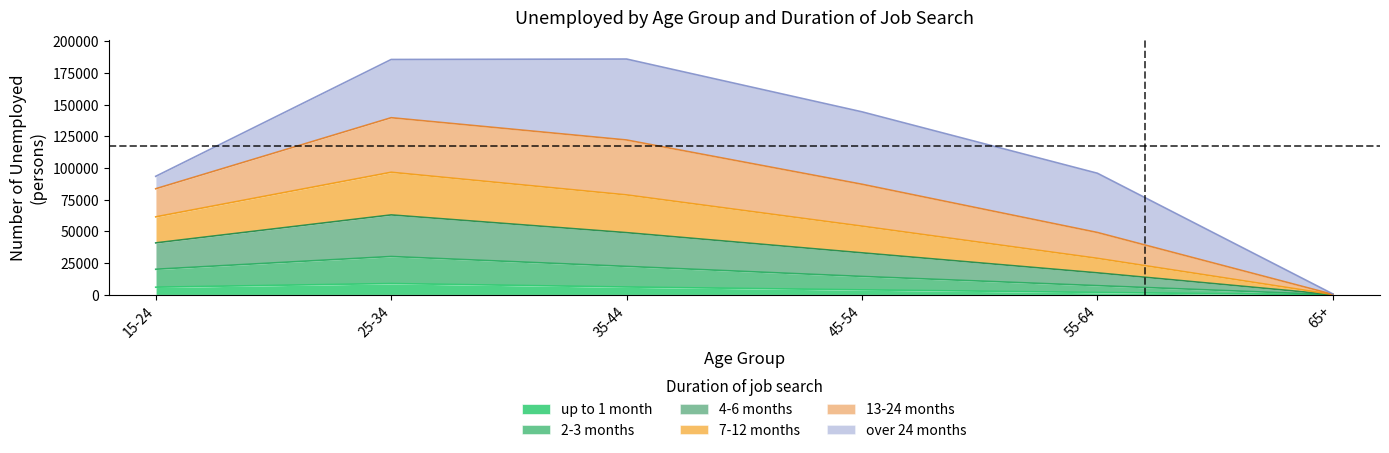

The value of up to 1 month at 65+ is 28. True or false?

True